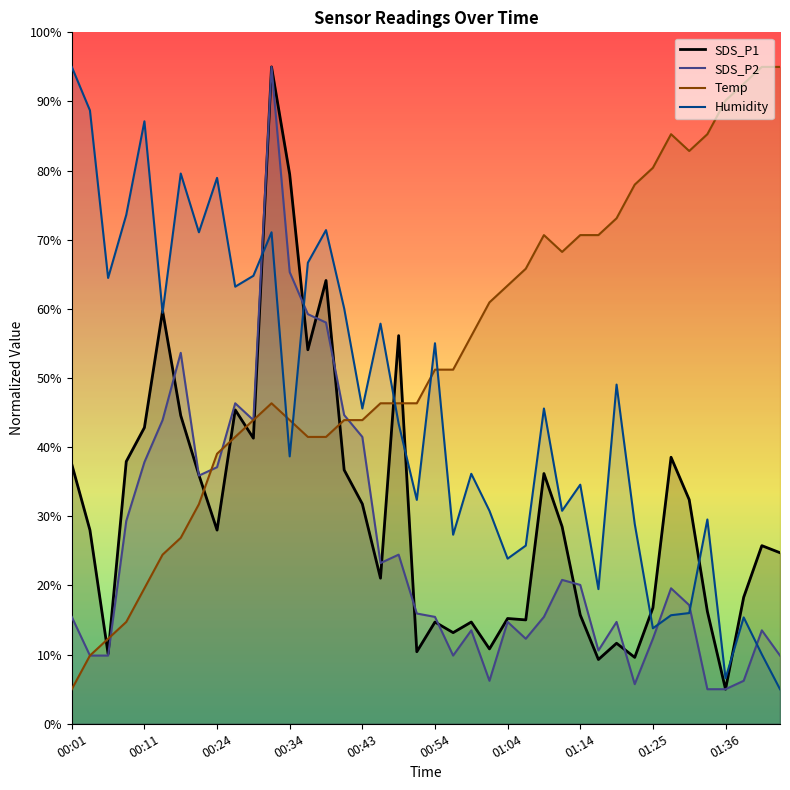

True or false: SDS_P2 has more than 0 interior local peaks.

True